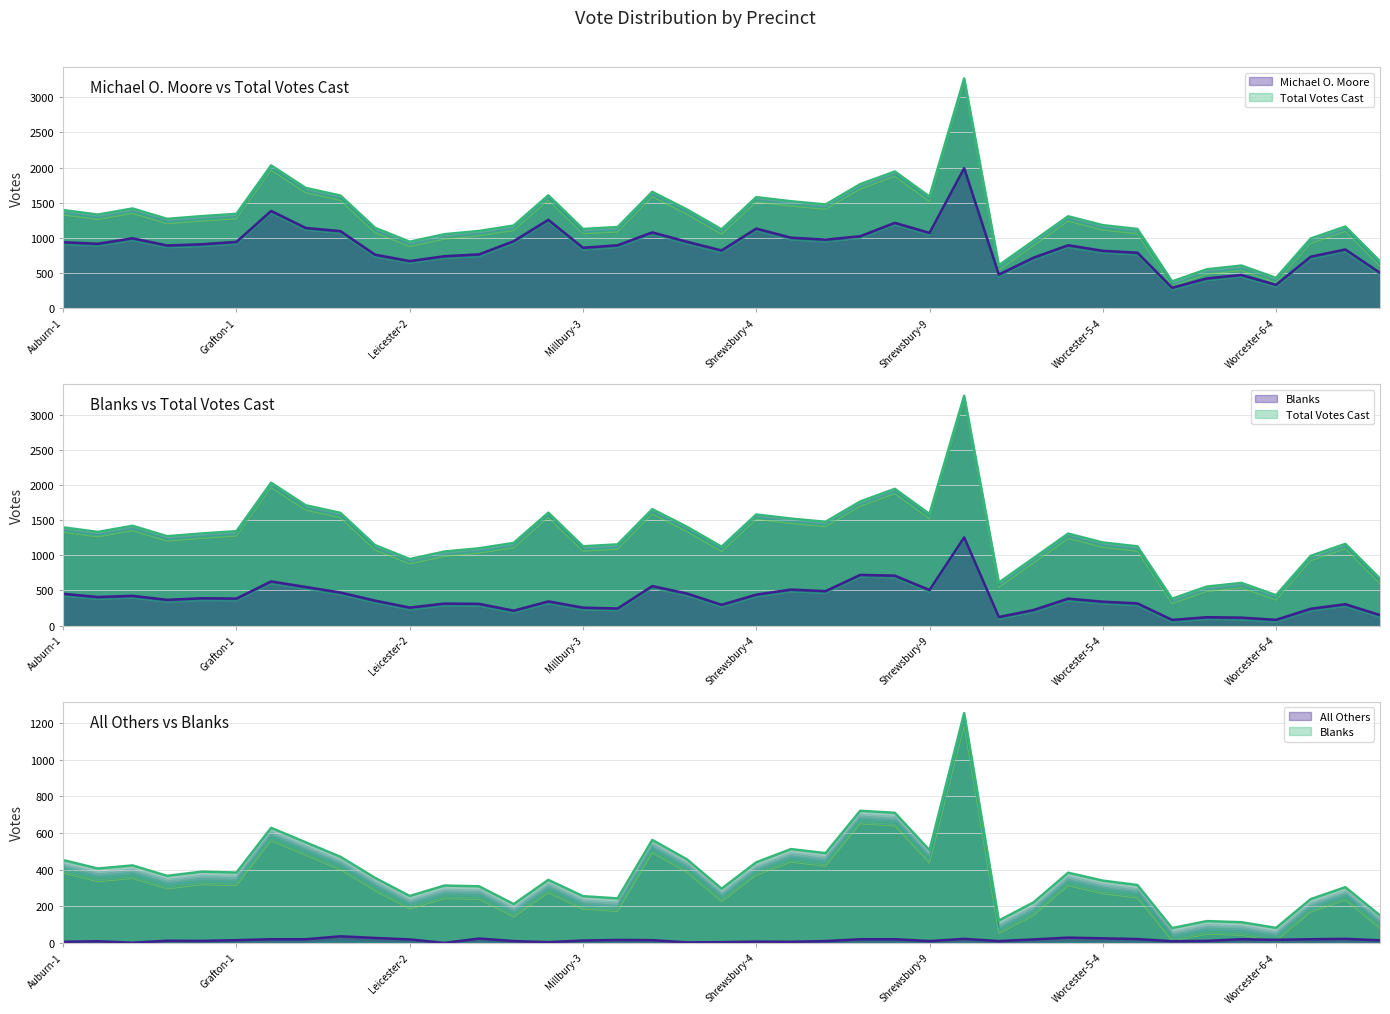

At which category is the sum across all series the highest?

Upton-1